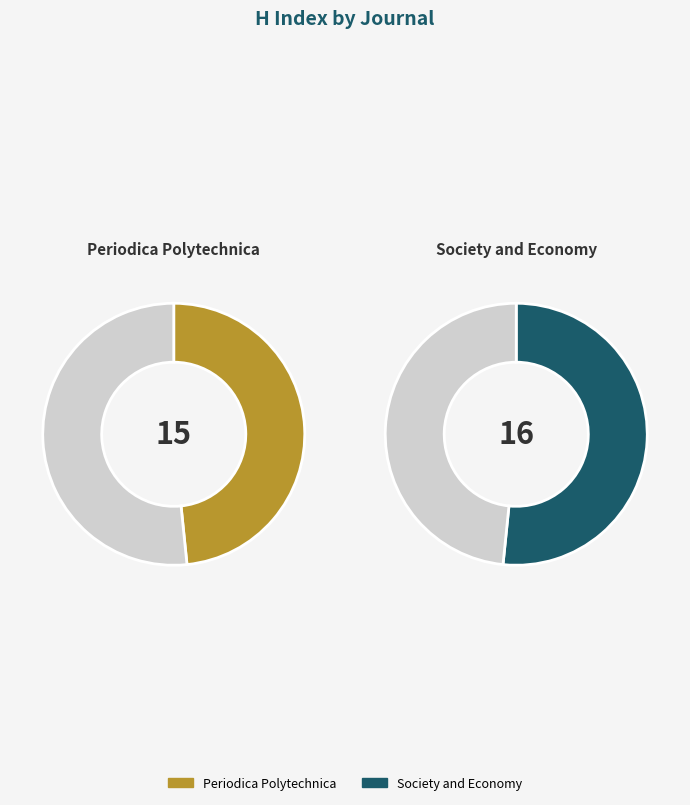

True or false: Society and Economy accounts for 66% of the total.

False